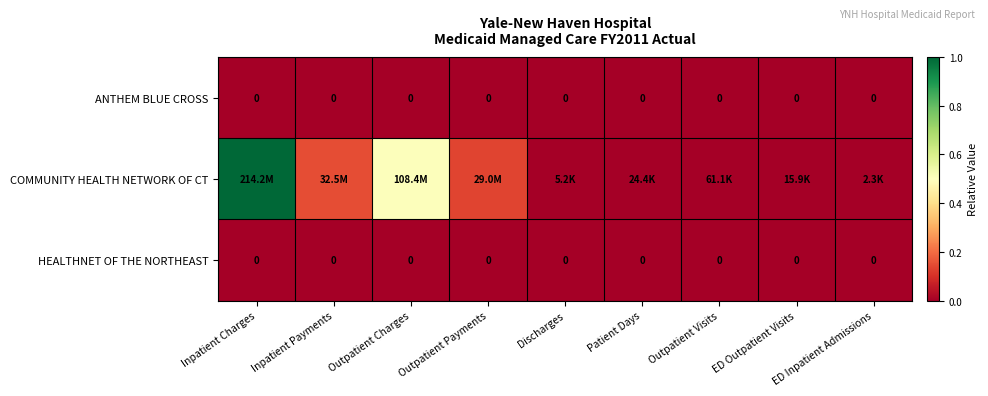

List the series in order of their peak value, lowest first.

ANTHEM BLUE CROSS, HEALTHNET OF THE NORTHEAST, COMMUNITY HEALTH NETWORK OF CT